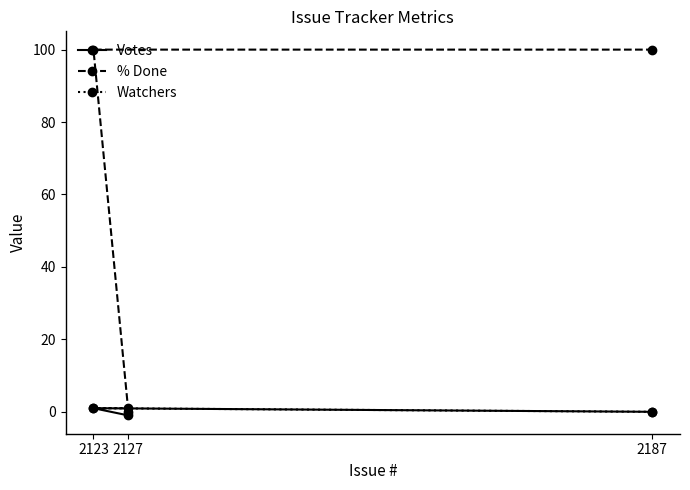

At which label does Watchers reach its minimum?

2187